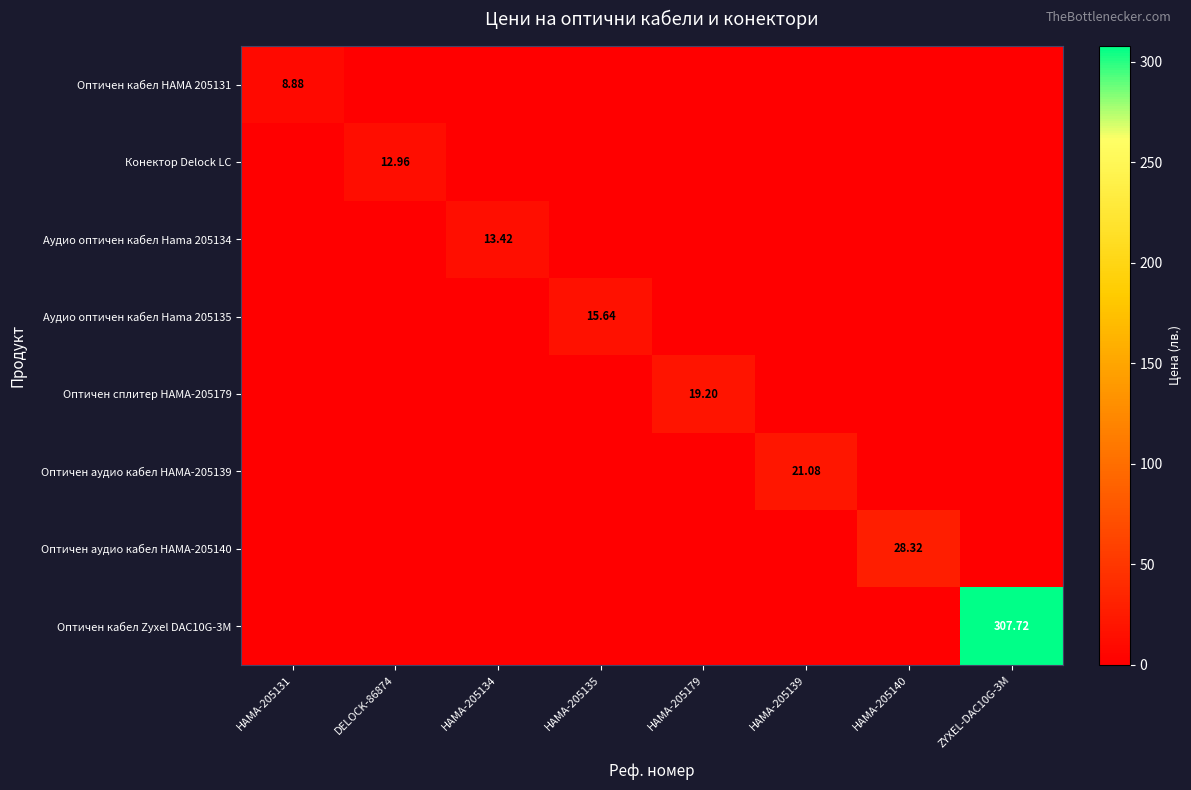

At which category is the sum across all series the highest?

ZYXEL-DAC10G-3M